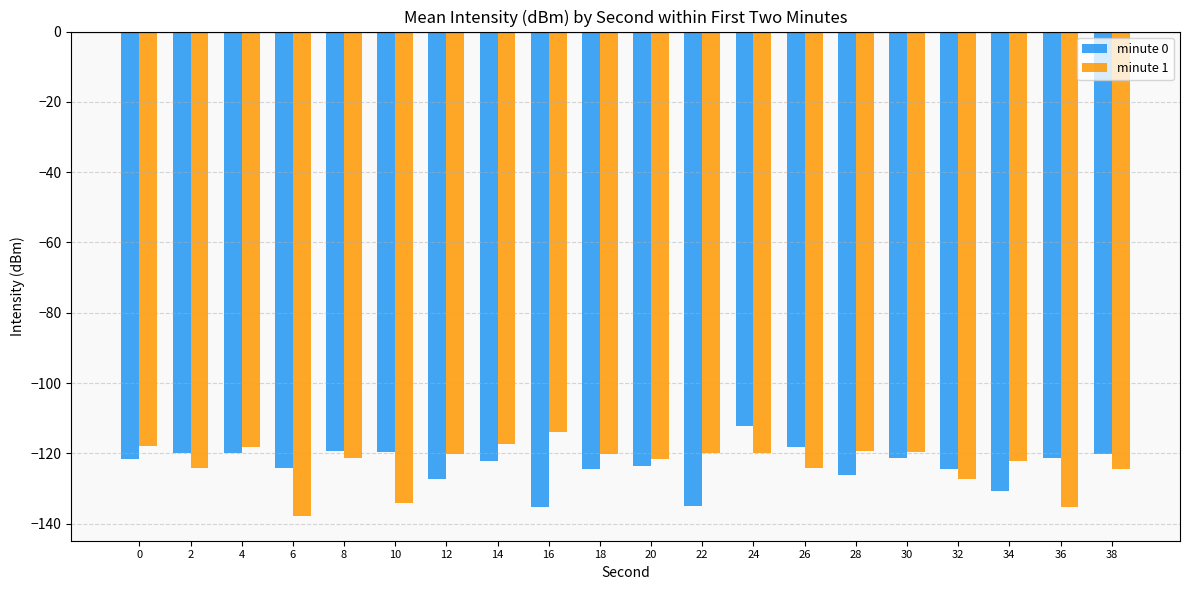

At which category is the sum across all series the highest?

24